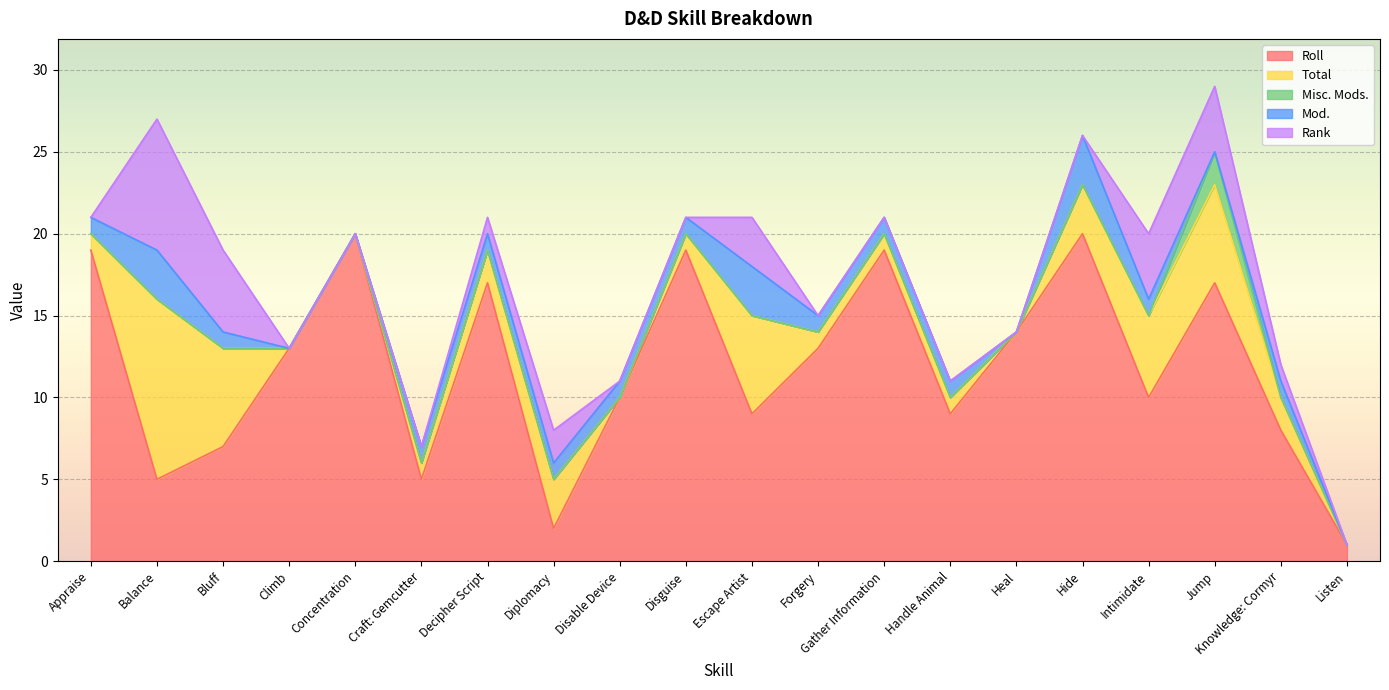

Which series has the largest range (max minus min)?

Roll